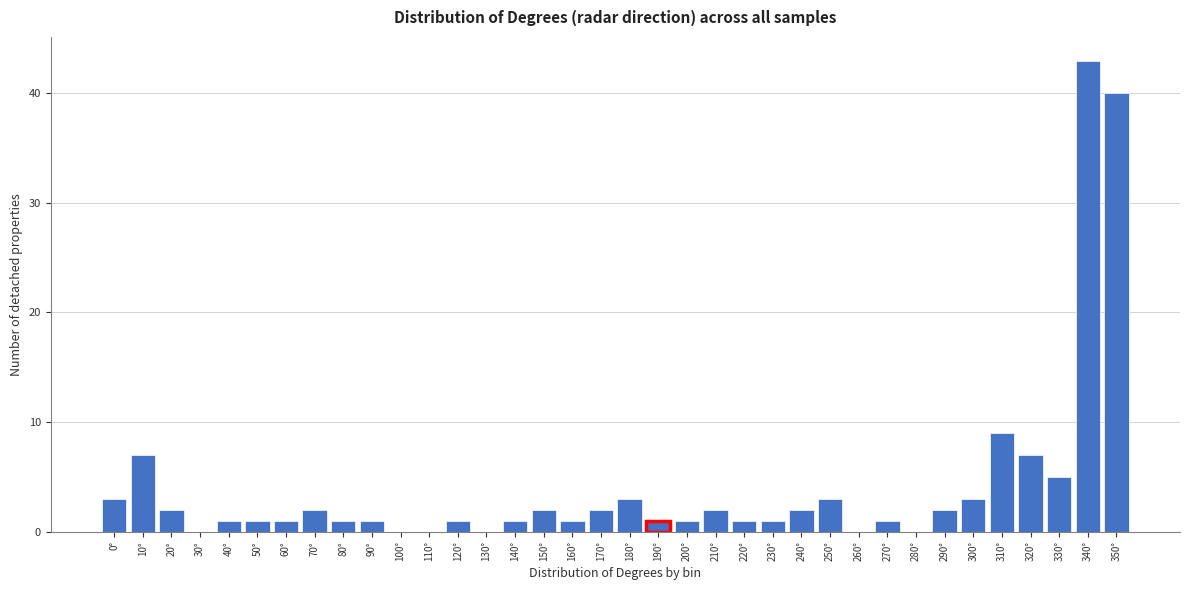

What is the sum of all values?

150